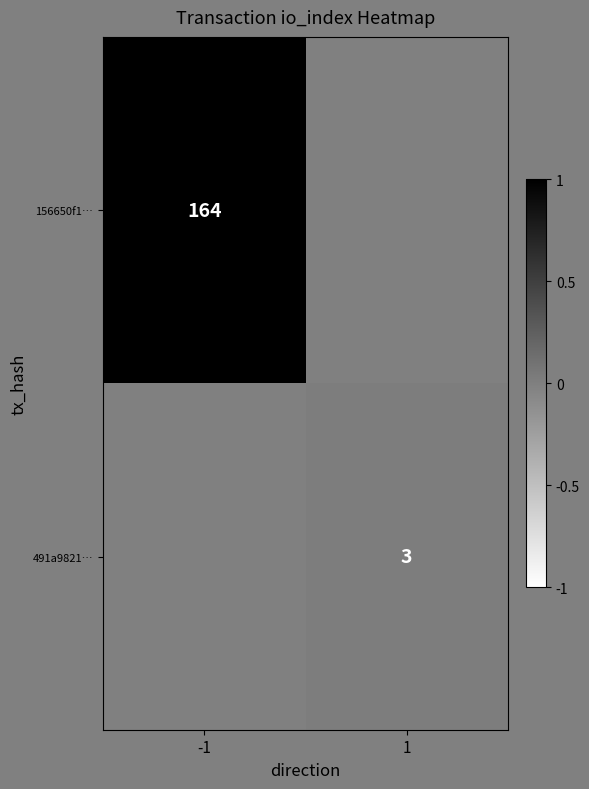

True or false: 156650f1… has a value of 164 at -1.

True